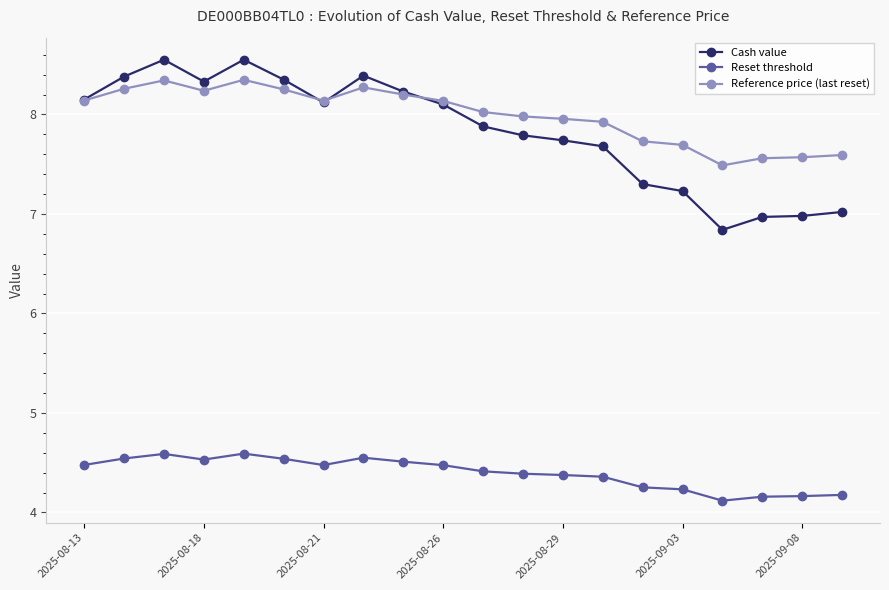

Does the chart have visible grid lines?

Yes